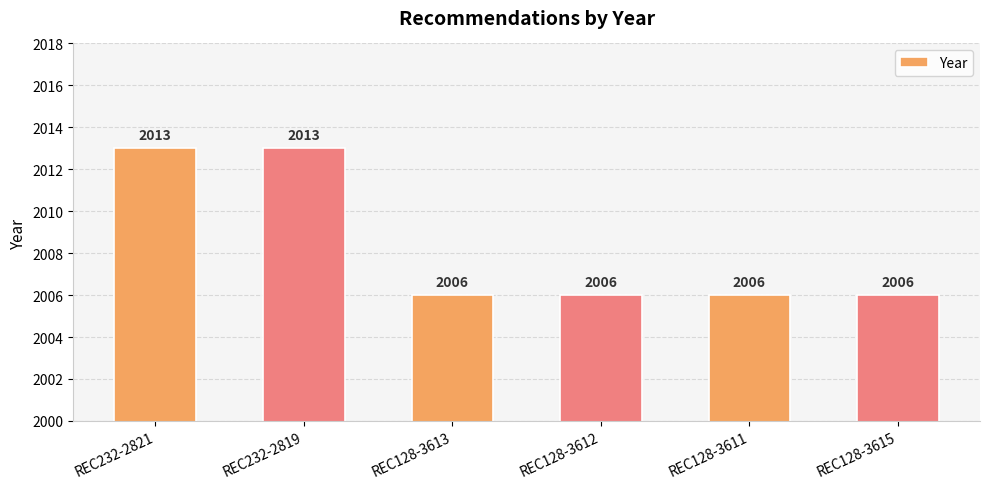

The value at REC232-2821 is 963. True or false?

False